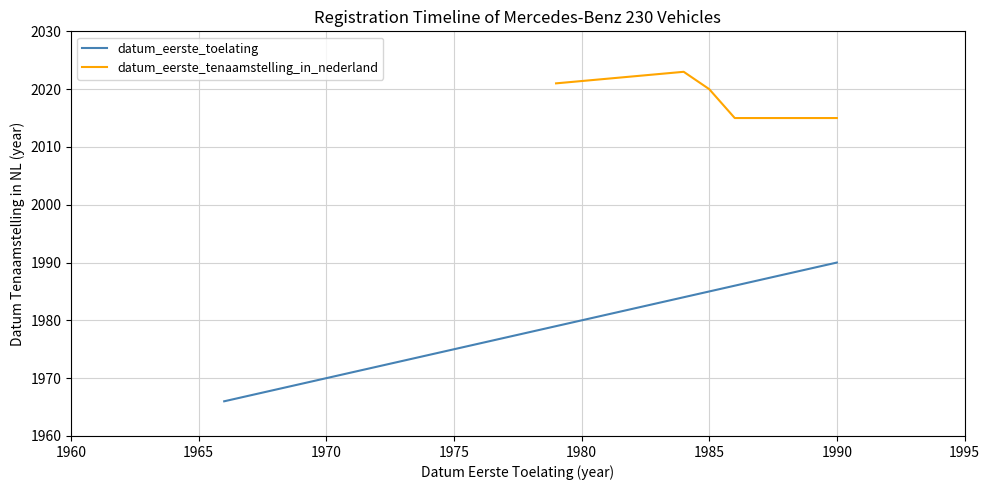

Which category has the highest value in the datum_eerste_toelating series?

1990